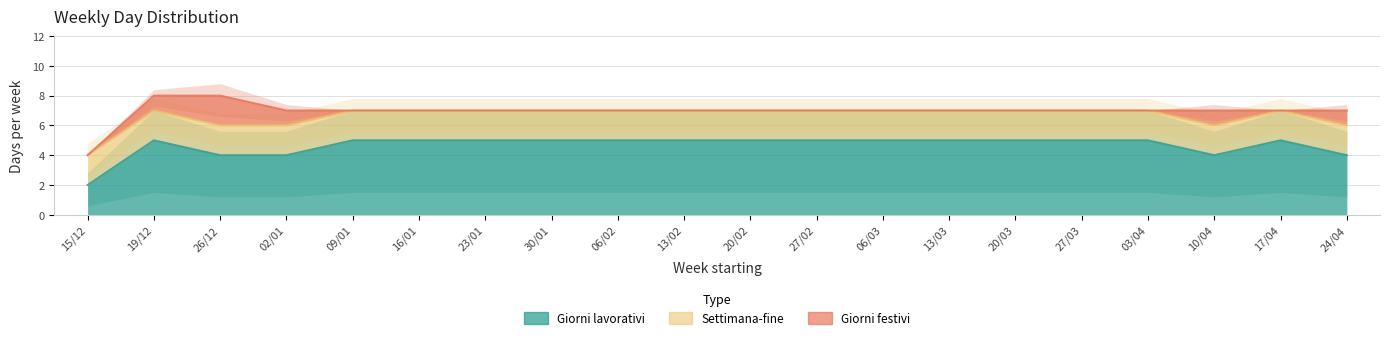

At which label does Giorni festivi reach its peak?

26/12